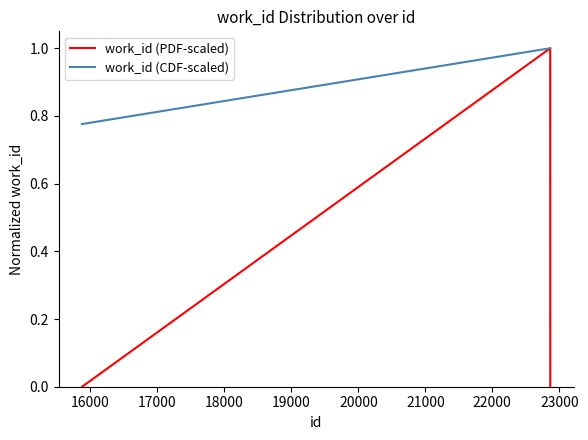

Which series has the largest range (max minus min)?

work_id (PDF-scaled)